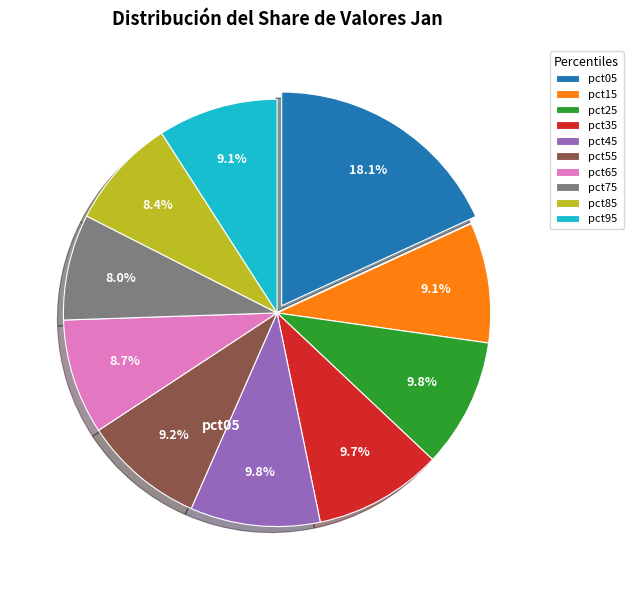

How many slices are in this pie chart?

10